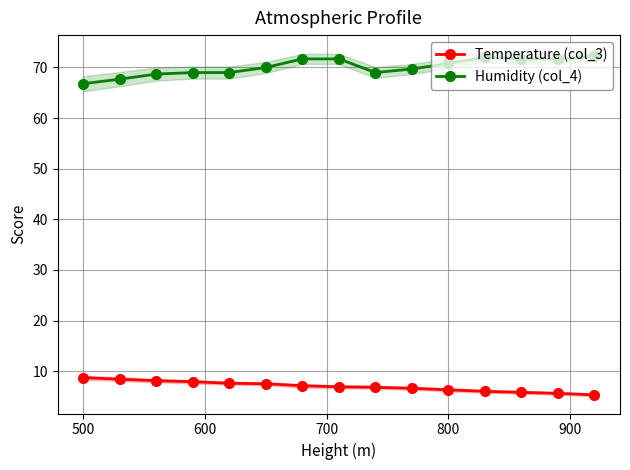

Rank the series by their average value, from highest to lowest.

Humidity (col_4), Temperature (col_3)